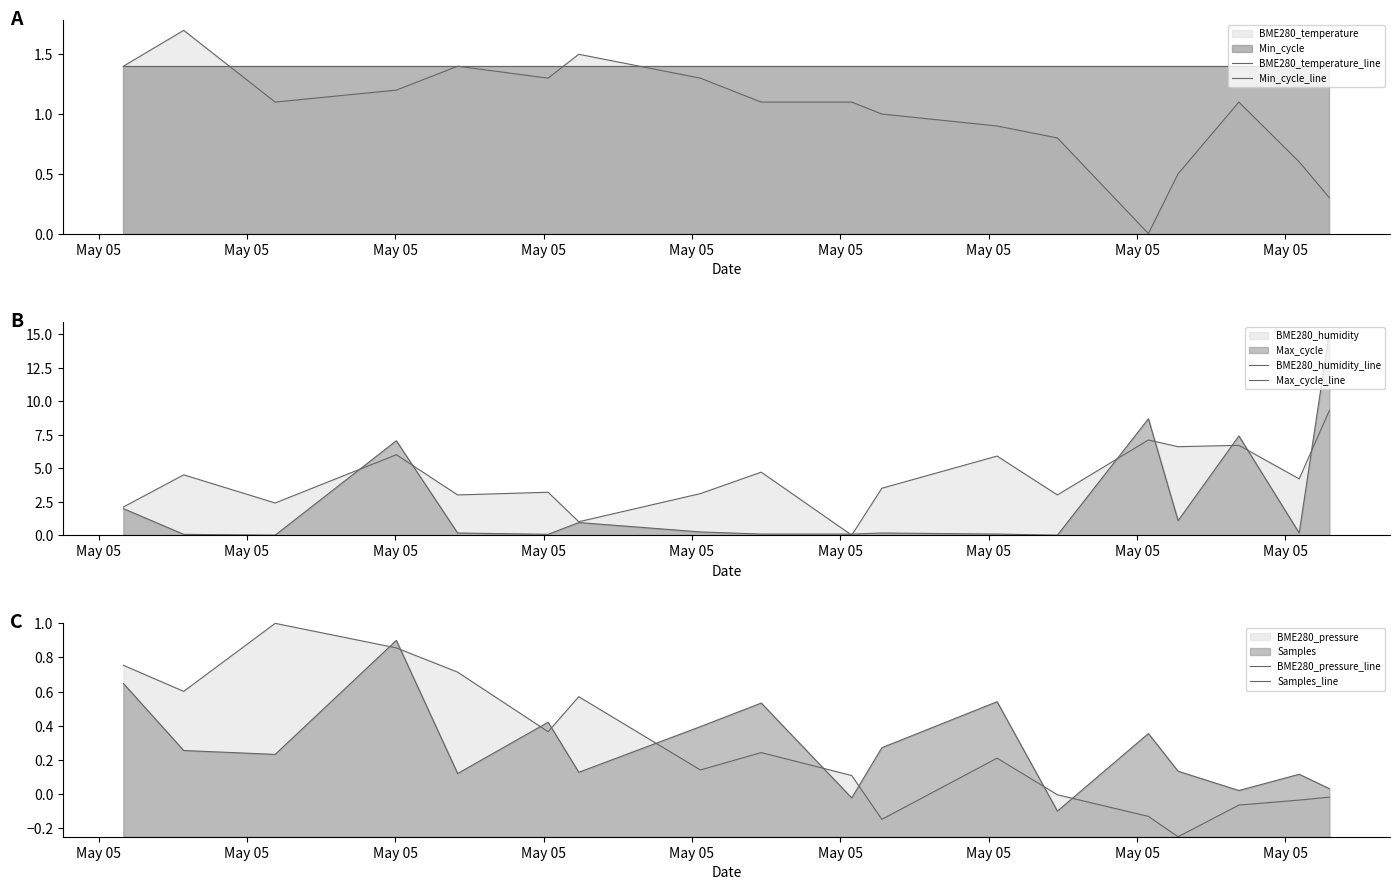

How many positive values does the BME280_pressure_line series have?

11